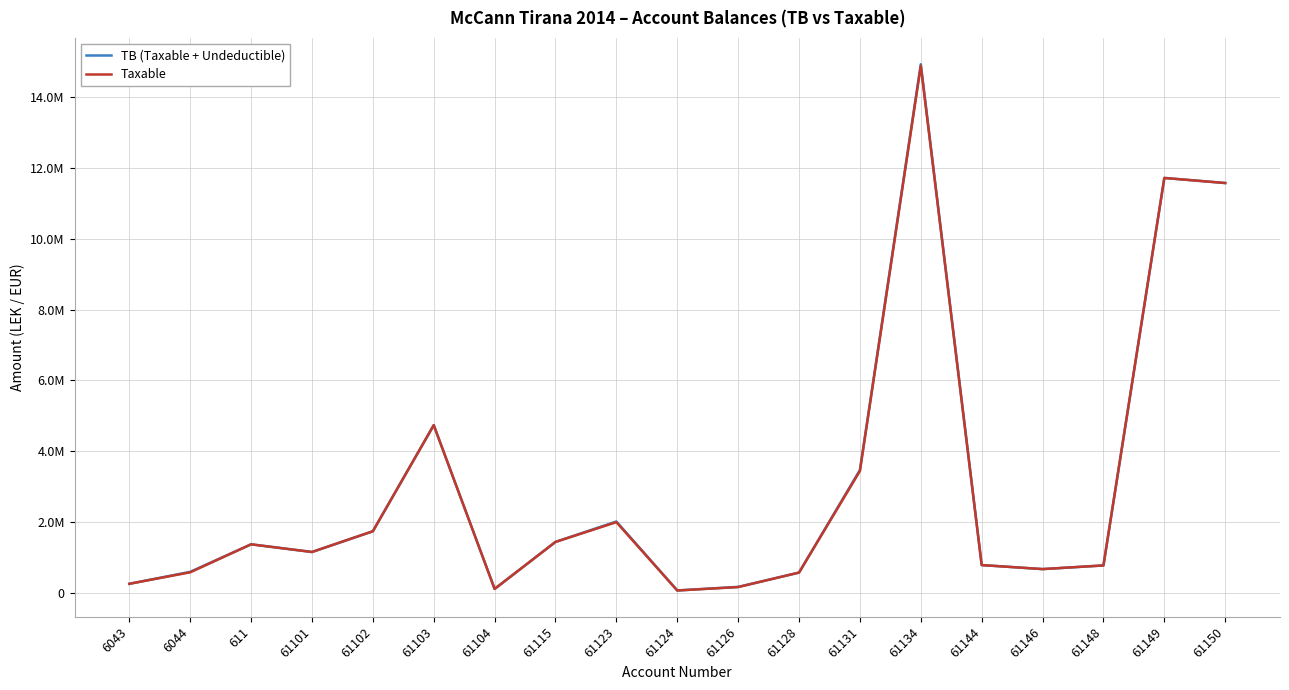

What is the sum of the TB (Taxable + Undeductible) values at 61102 and 6043?

1985378.6